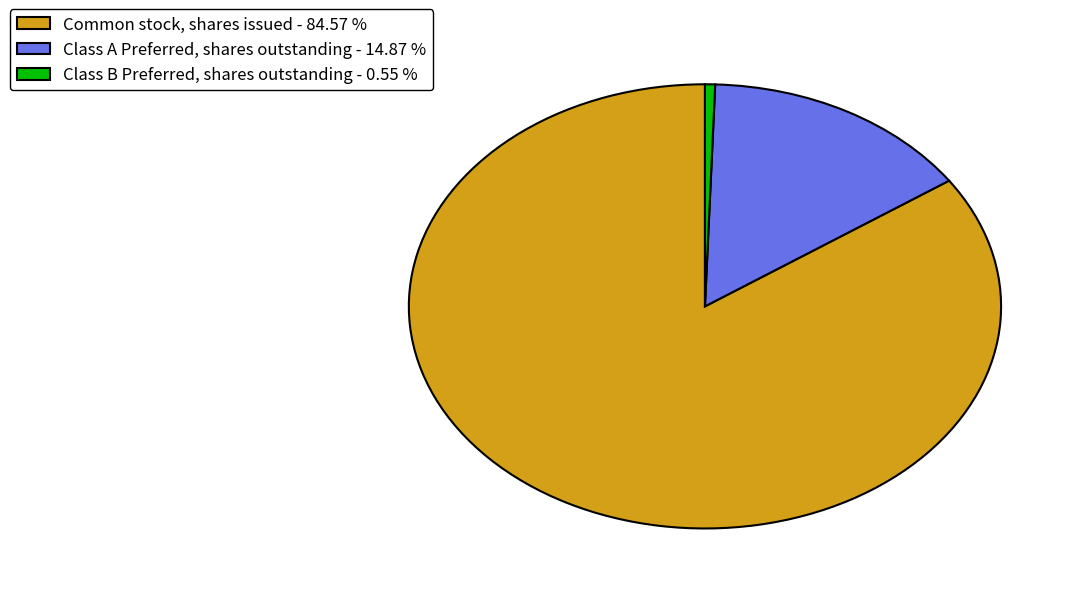

What is the largest slice in the pie chart?

Common stock, shares issued